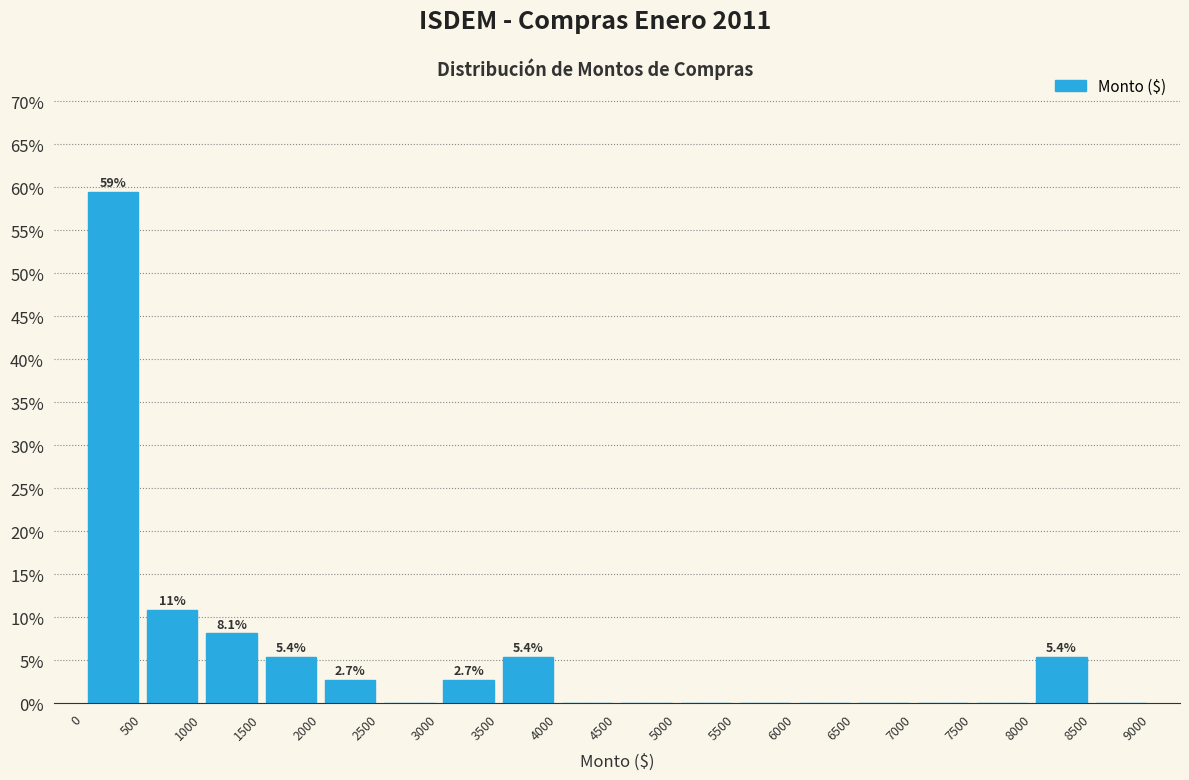

Which range on the x-axis has the tallest bar?

0 to 500